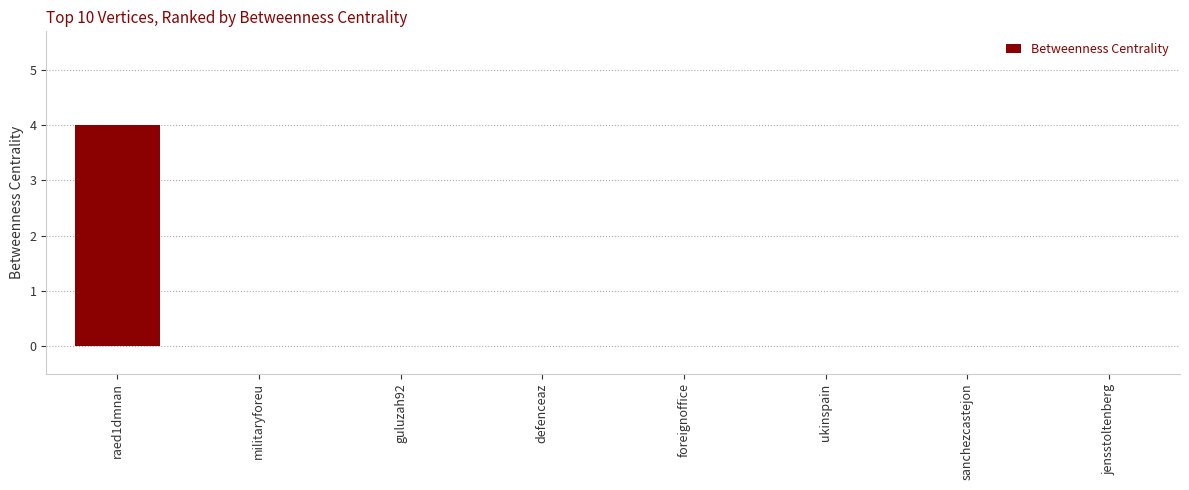

What is the maximum value shown in the chart?

4